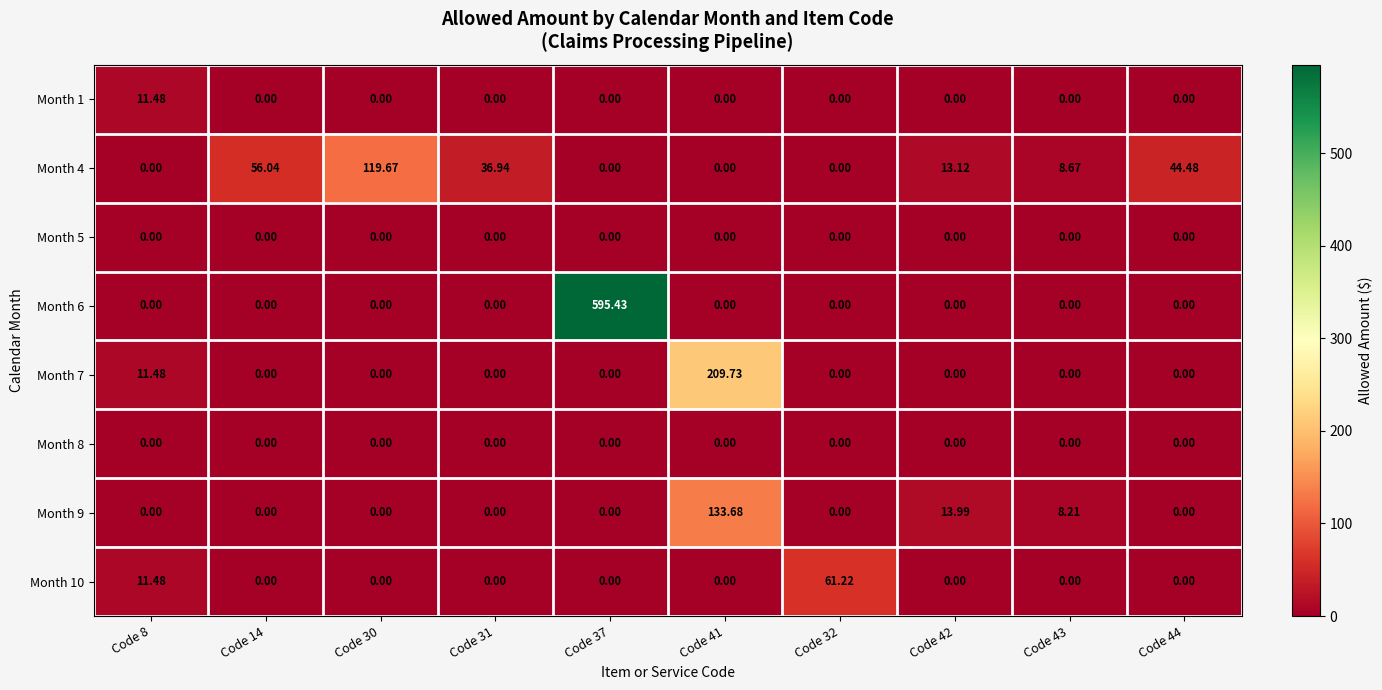

Reading left to right, extract all data points from this chart.

Month 1: Code 8=11.5	Code 14=0.0	Code 30=0.0	Code 31=0.0	Code 37=0.0	Code 41=0.0	Code 32=0.0	Code 42=0.0	Code 43=0.0	Code 44=0.0
Month 4: Code 8=0.0	Code 14=56.0	Code 30=119.7	Code 31=36.9	Code 37=0.0	Code 41=0.0	Code 32=0.0	Code 42=13.1	Code 43=8.7	Code 44=44.5
Month 5: Code 8=0.0	Code 14=0.0	Code 30=0.0	Code 31=0.0	Code 37=0.0	Code 41=0.0	Code 32=0.0	Code 42=0.0	Code 43=0.0	Code 44=0.0
Month 6: Code 8=0.0	Code 14=0.0	Code 30=0.0	Code 31=0.0	Code 37=595.4	Code 41=0.0	Code 32=0.0	Code 42=0.0	Code 43=0.0	Code 44=0.0
Month 7: Code 8=11.5	Code 14=0.0	Code 30=0.0	Code 31=0.0	Code 37=0.0	Code 41=209.7	Code 32=0.0	Code 42=0.0	Code 43=0.0	Code 44=0.0
Month 8: Code 8=0.0	Code 14=0.0	Code 30=0.0	Code 31=0.0	Code 37=0.0	Code 41=0.0	Code 32=0.0	Code 42=0.0	Code 43=0.0	Code 44=0.0
Month 9: Code 8=0.0	Code 14=0.0	Code 30=0.0	Code 31=0.0	Code 37=0.0	Code 41=133.7	Code 32=0.0	Code 42=14.0	Code 43=8.2	Code 44=0.0
Month 10: Code 8=11.5	Code 14=0.0	Code 30=0.0	Code 31=0.0	Code 37=0.0	Code 41=0.0	Code 32=61.2	Code 42=0.0	Code 43=0.0	Code 44=0.0